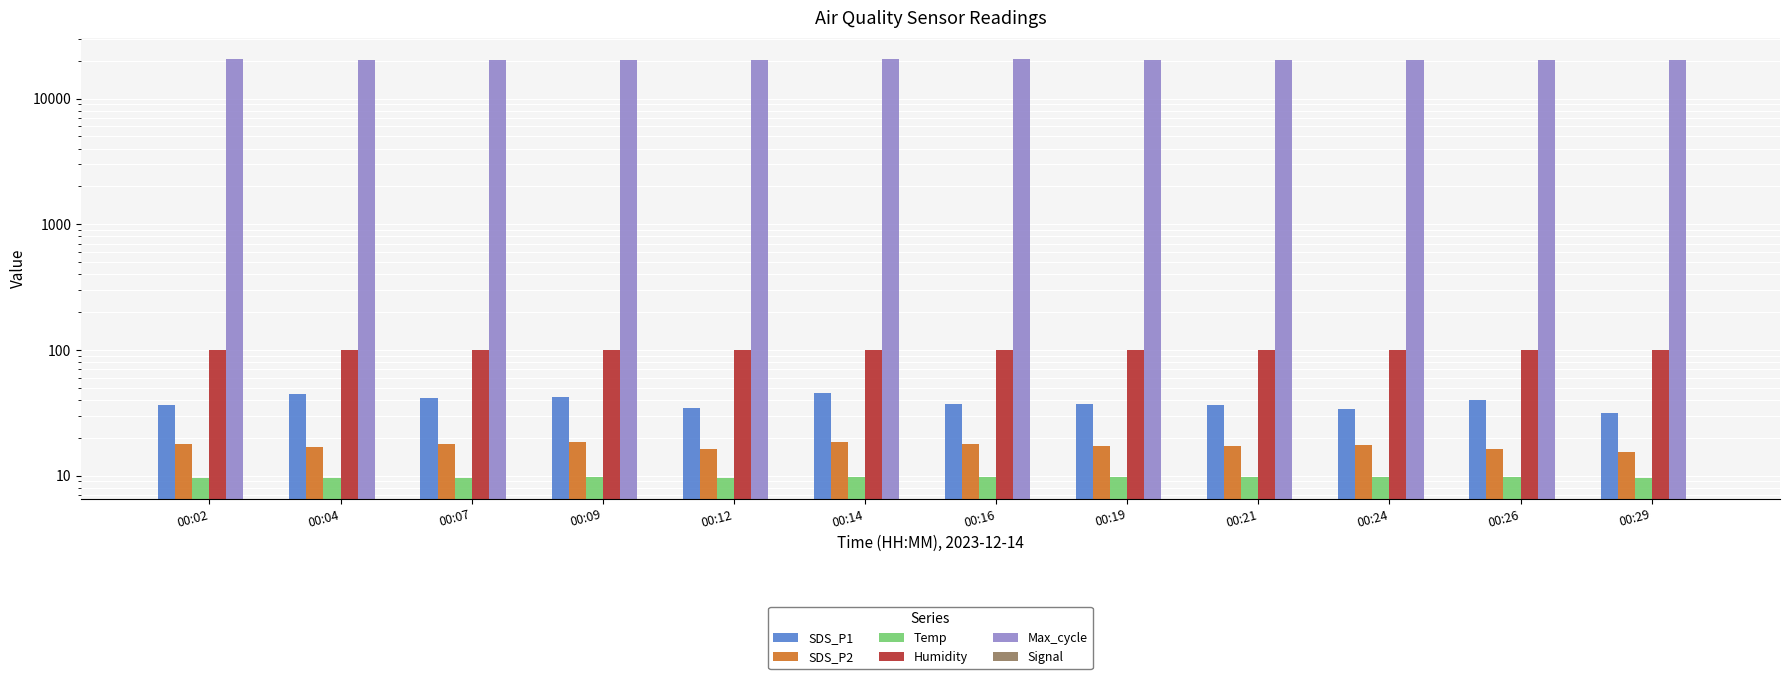

Which series has the largest total across all categories?

Max_cycle